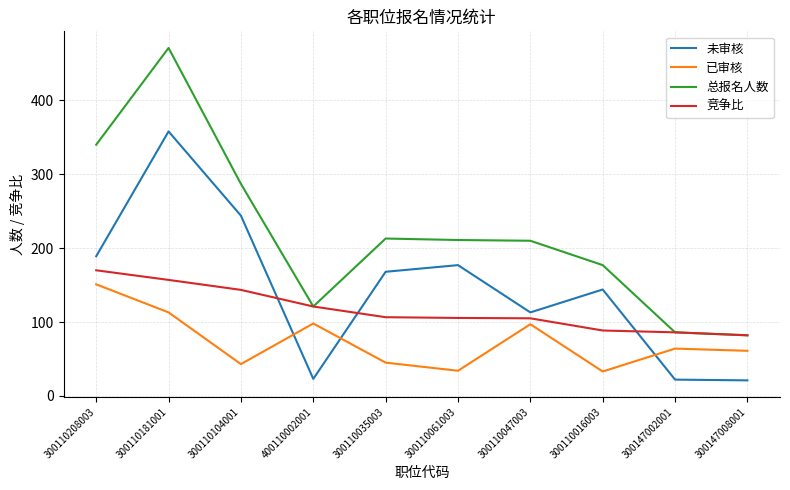

What is the difference between the second highest and second lowest values in the 已审核 series?

79.0